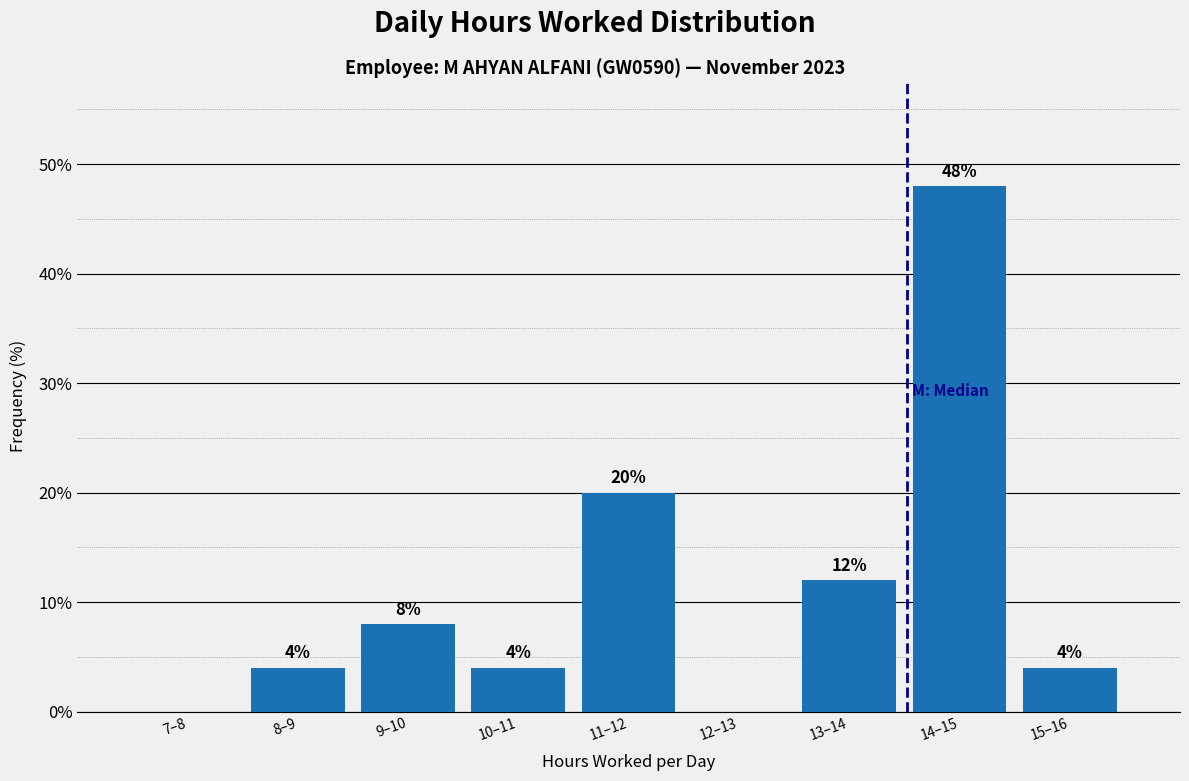

Reading left to right, what are all the values shown in this chart?

7–8=0	8–9=4	9–10=8	10–11=4	11–12=20	12–13=0	13–14=12	14–15=48	15–16=4